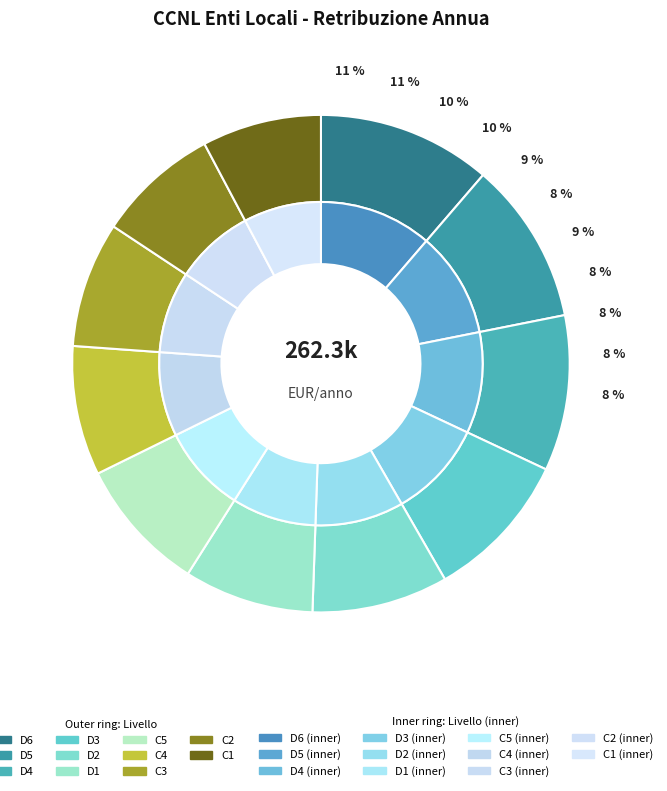

Which slice is the smallest?

C1